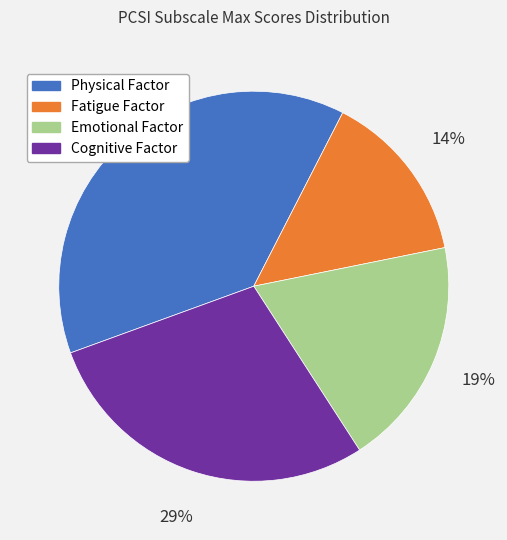

To the nearest percent, what is the difference between the Emotional Factor and Physical Factor slice percentages?

19%